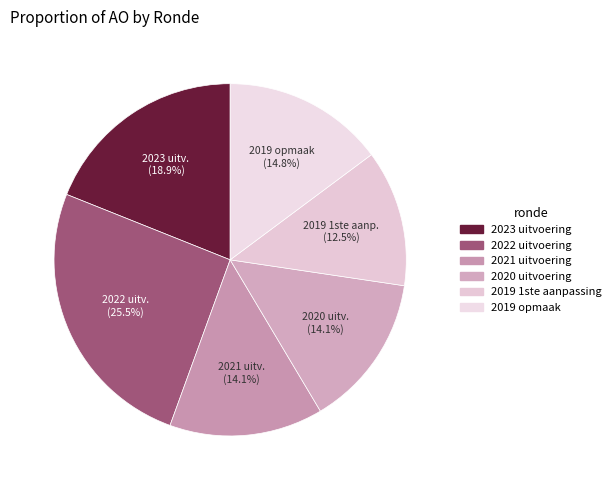

How much of the chart is everything except 2019 opmaak?

85.2%